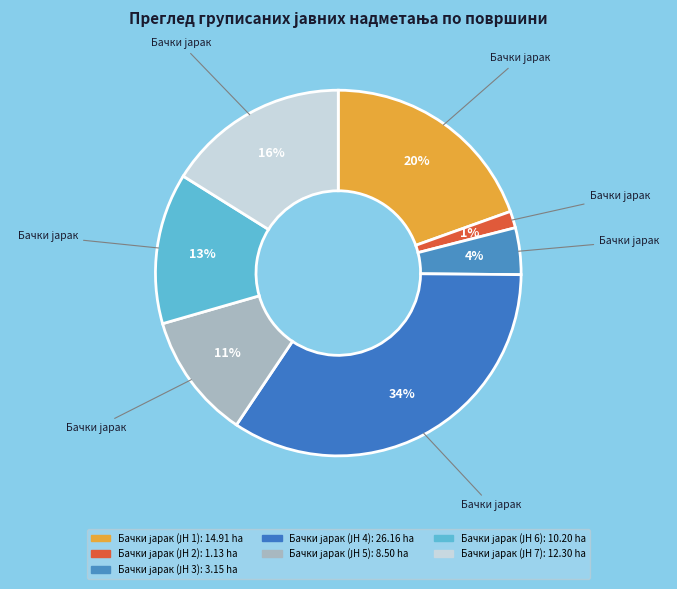

Is it true that Бачки јарак (ЈН 7) is 16% of the pie?

True